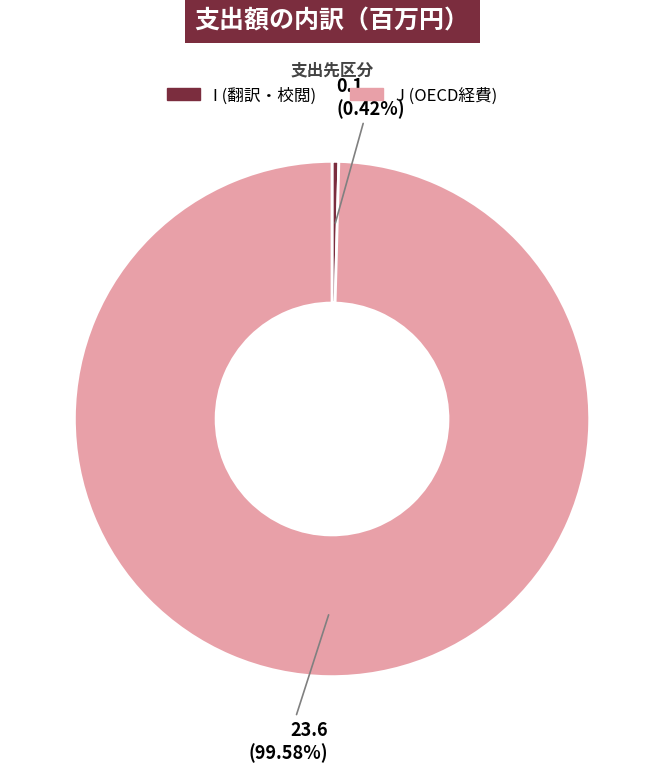

Between J (OECD経費) and I (翻訳・校閲), which is larger?

J (OECD経費)